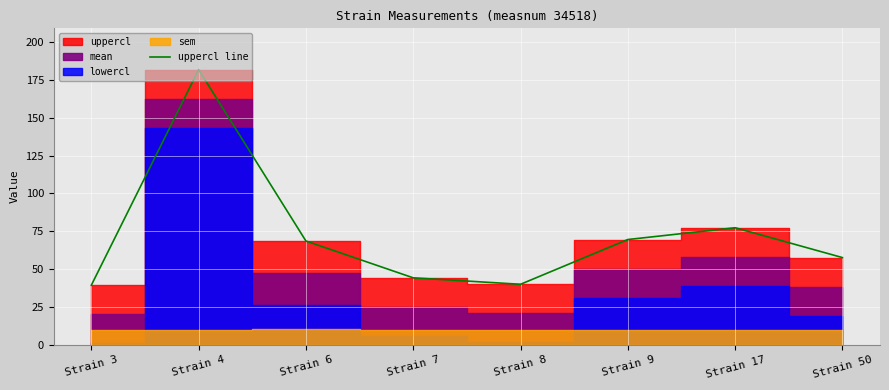

Is this an area chart (filled region under the line)?

No